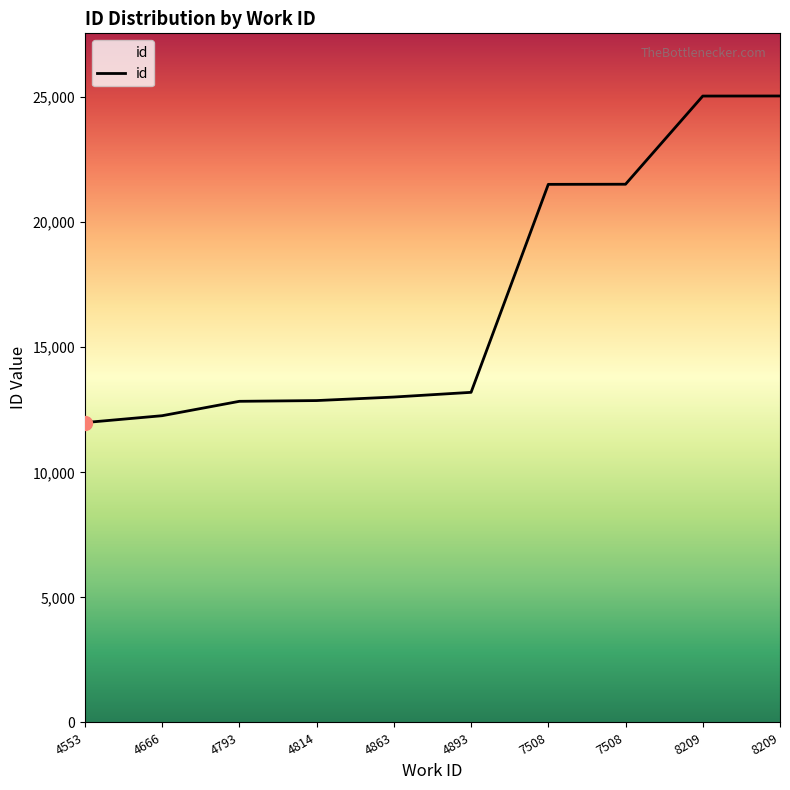

What is the change in value from 4666 to 4893?

+934